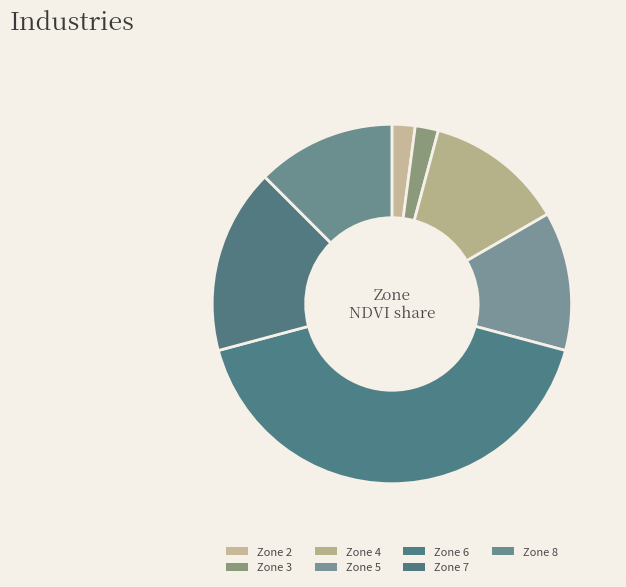

How many segments does this pie chart have?

7